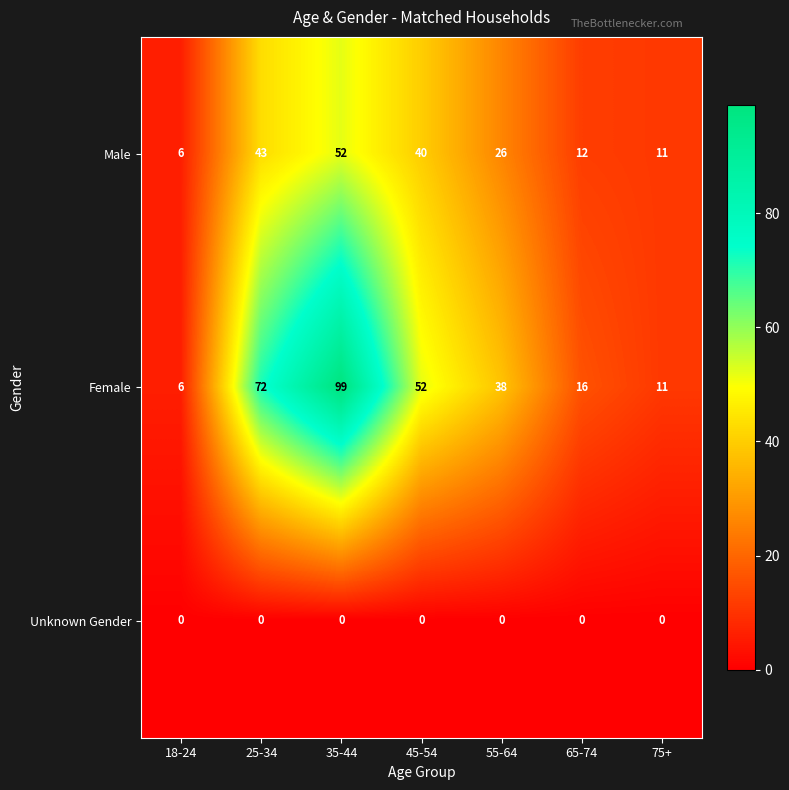

What is the difference between the highest and lowest values at 65-74?

16